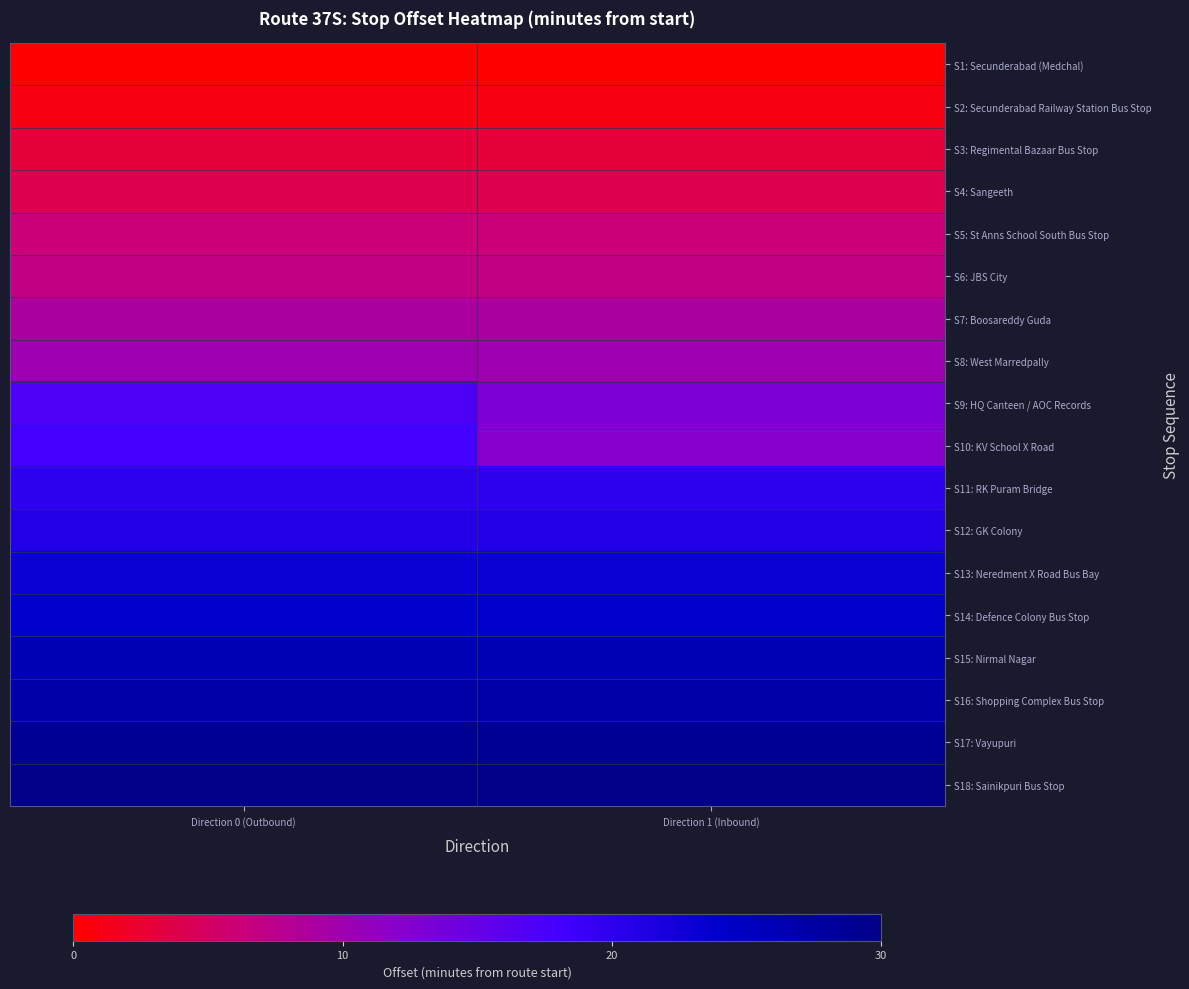

At which category does the chart reach its peak across all series?

Direction 0 (Outbound)